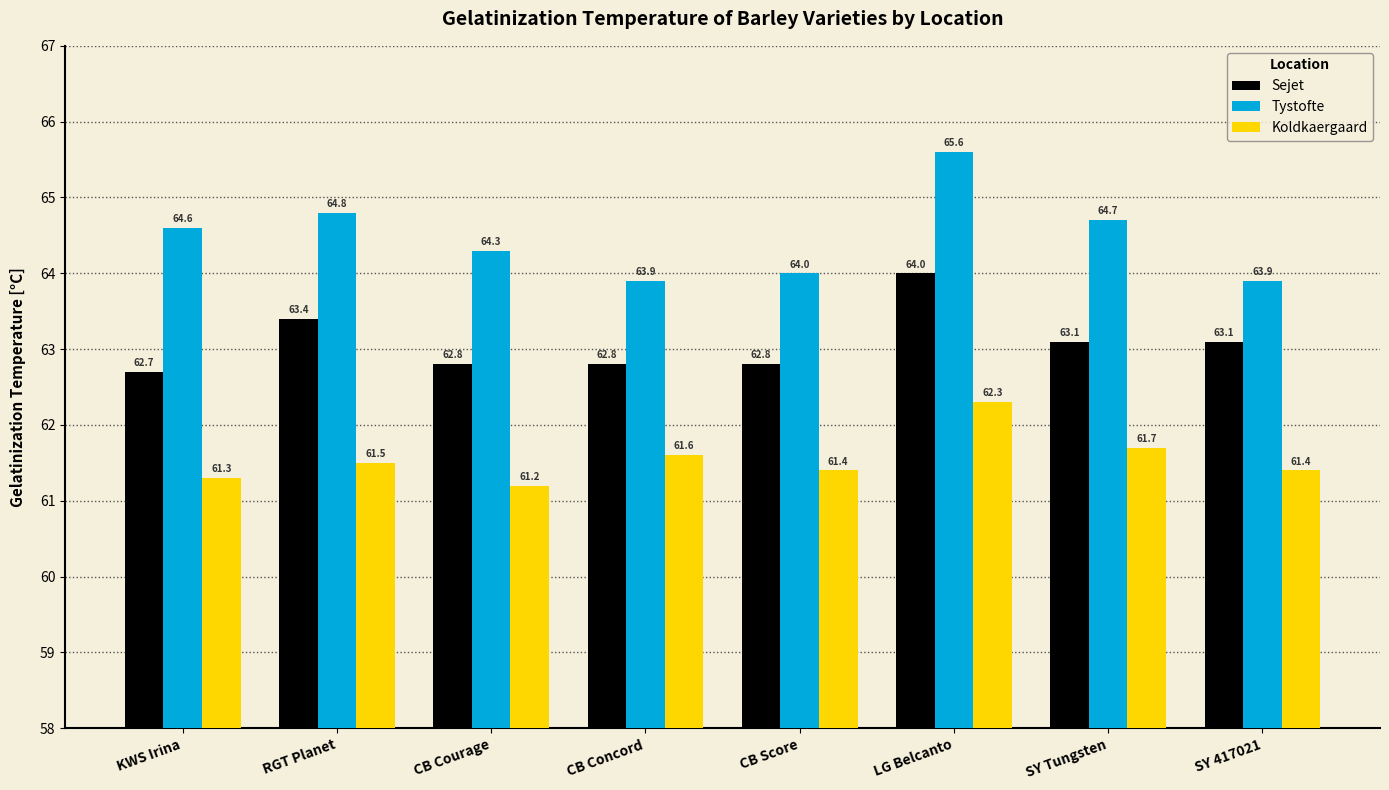

List the series in order of their overall mean, lowest first.

Koldkaergaard, Sejet, Tystofte